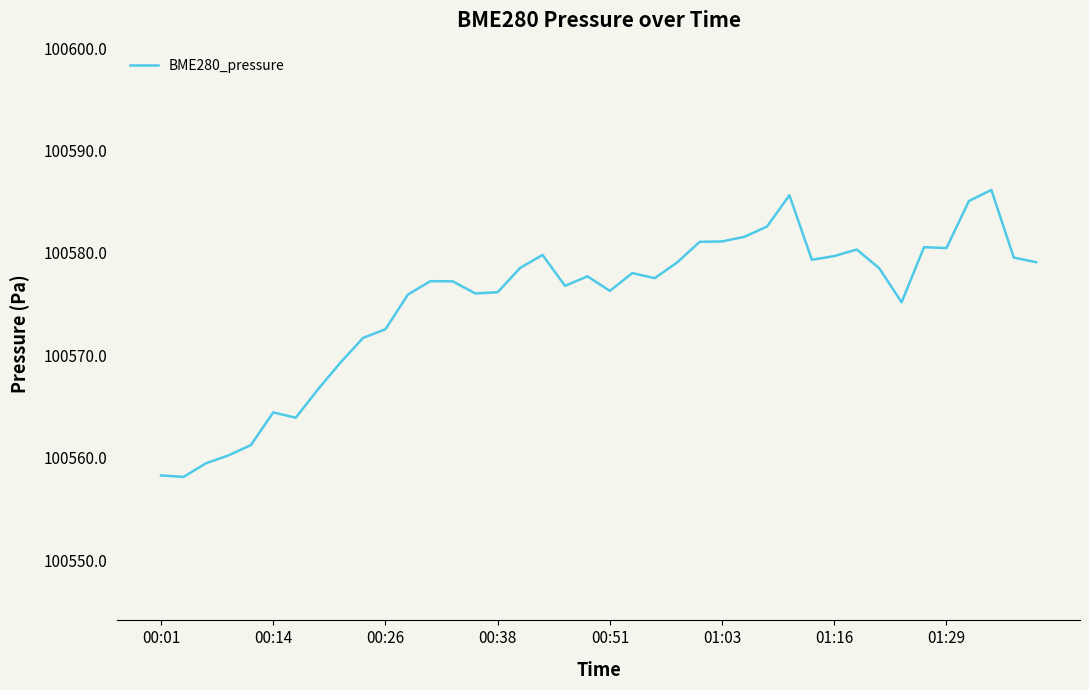

What is the maximum value shown in the chart?

100586.2